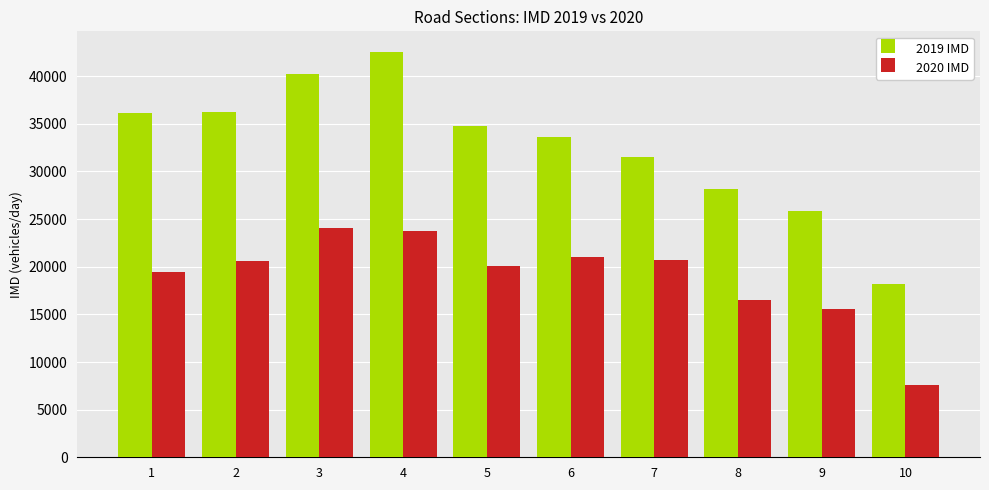

What is the difference between the maximum and minimum values in the 2019 IMD series?

24379